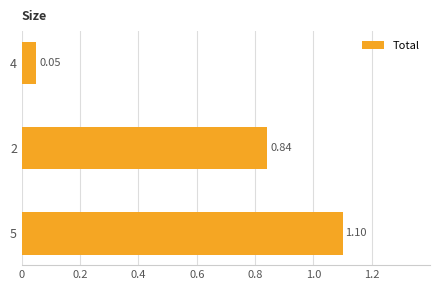

What is the change in value from 5 to 2?

-0.3